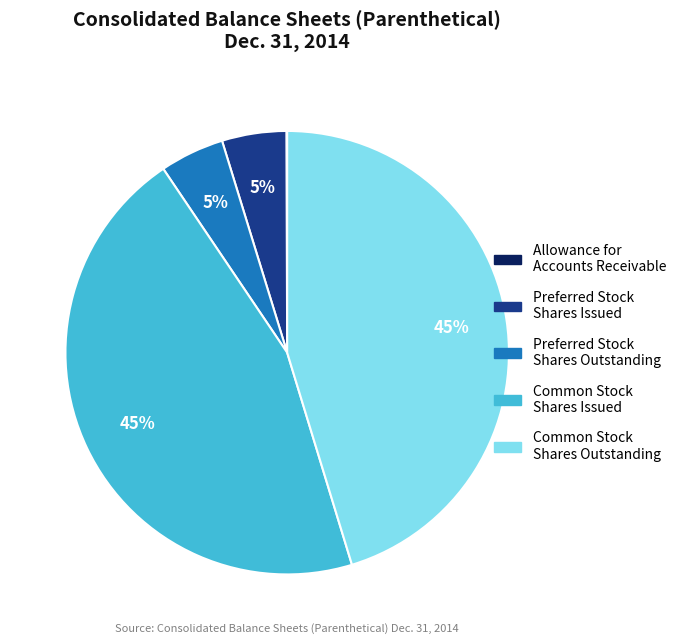

Does any single category account for the majority?

No